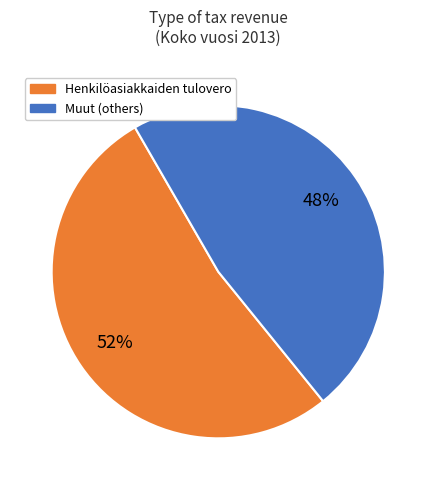

Is it true that Muut (others) is 39% of the pie?

False